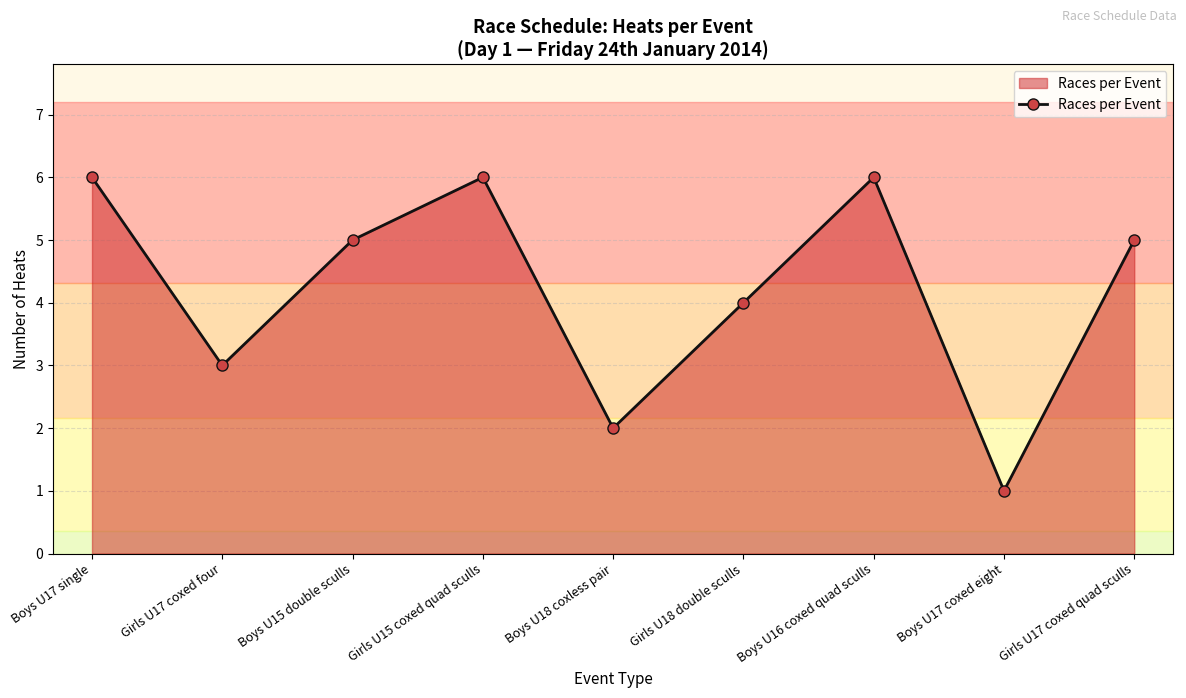

Where is the data nearest to the value 3?

Girls U17 coxed four